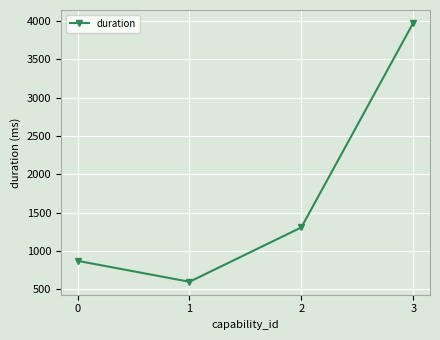

Is this an area chart (filled region under the line)?

No